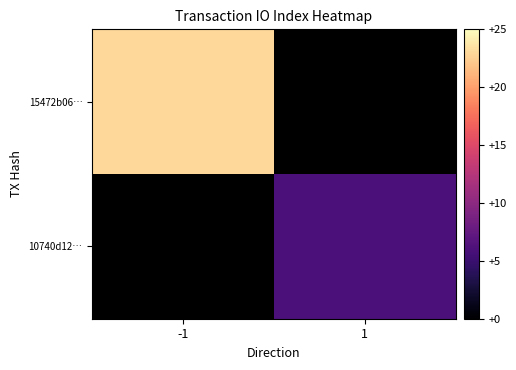

At which label does 10740d12… reach its minimum?

-1